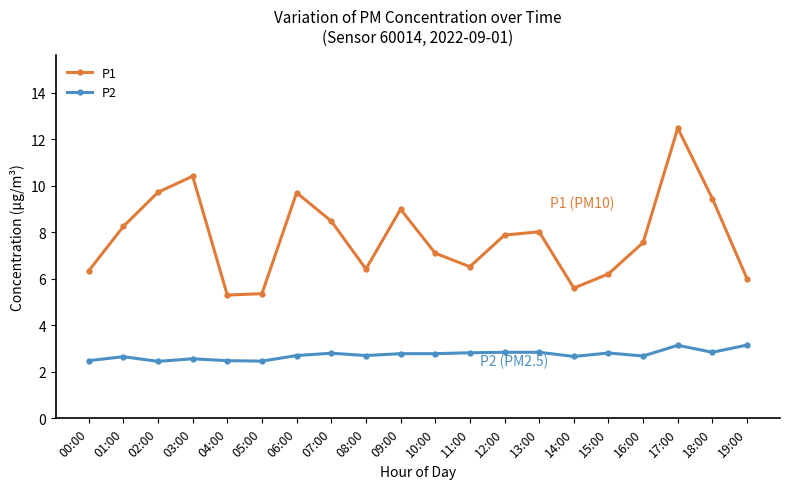

The value of P2 at 09:00 is 2.8. True or false?

True